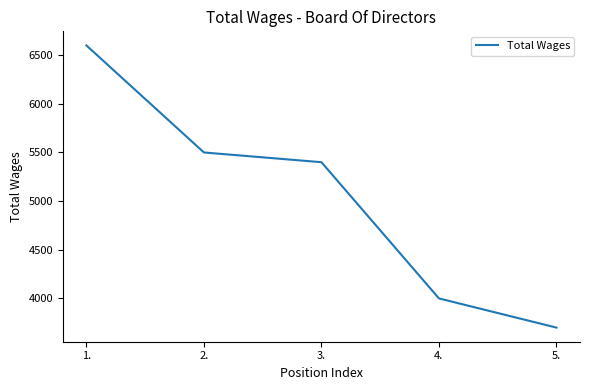

Reading right to left, list all the values displayed in this chart.

3700	4000	5400	5500	6600